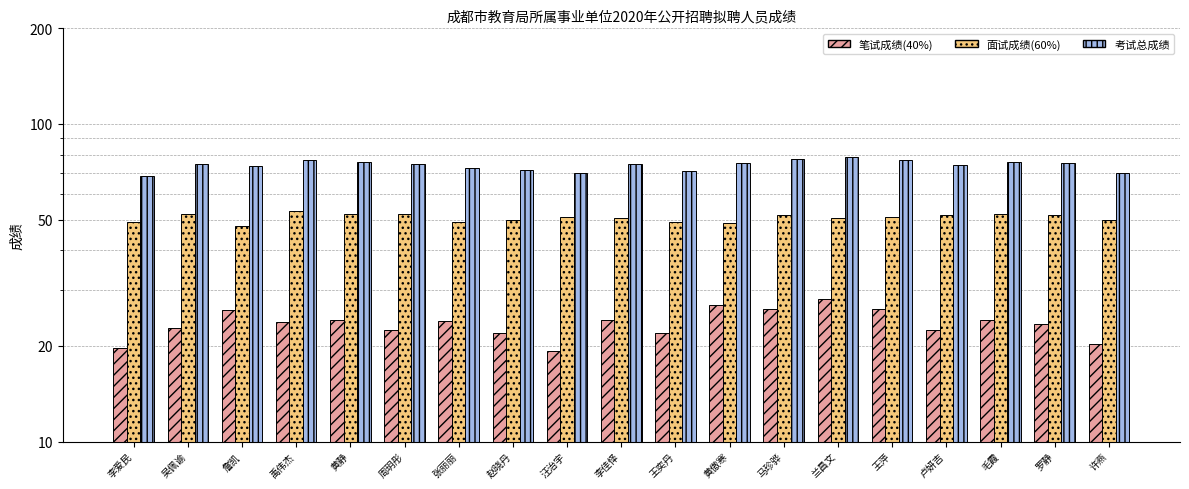

At which label does 考试总成绩 first exceed 74?

吴佩谕